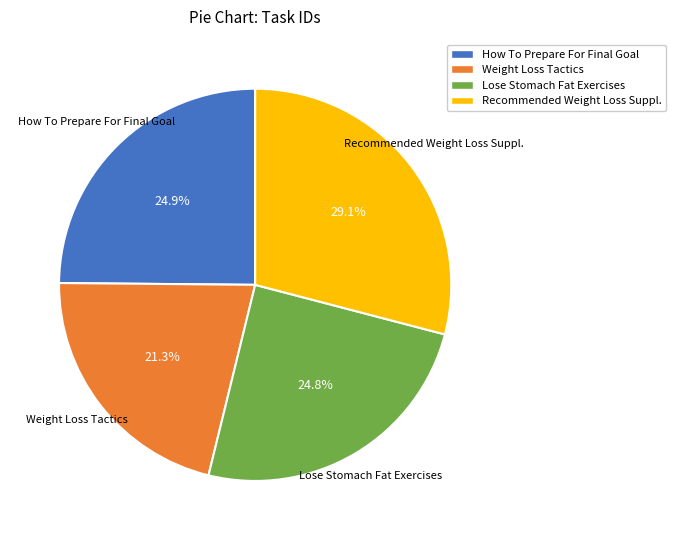

What is the total percentage of Lose Stomach Fat Exercises and Recommended Weight Loss Suppl.?

53.8%